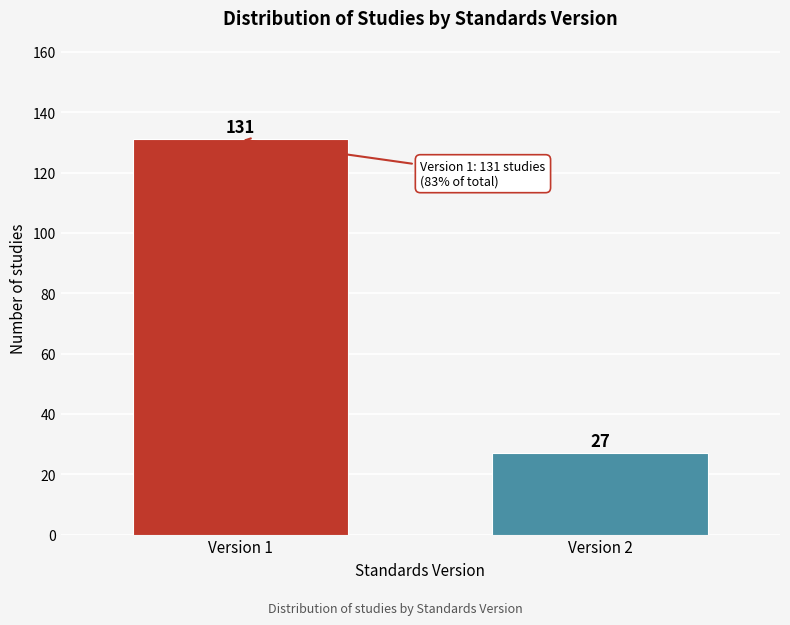

Reading right to left, extract all data points from this chart.

Version 2=27	Version 1=131